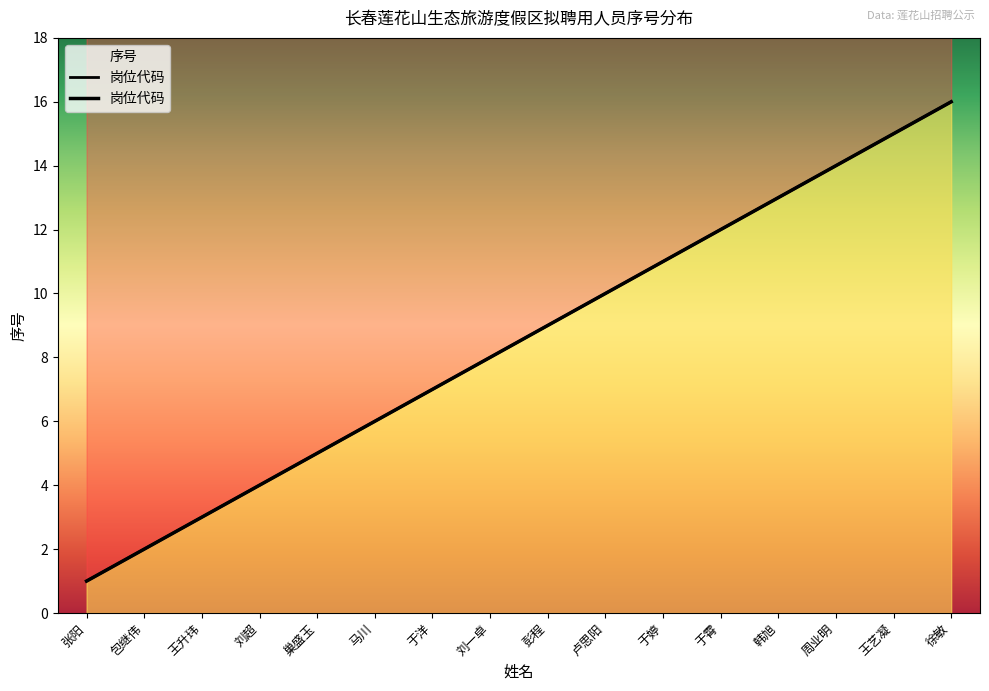

The value at 马川 is 10. True or false?

False